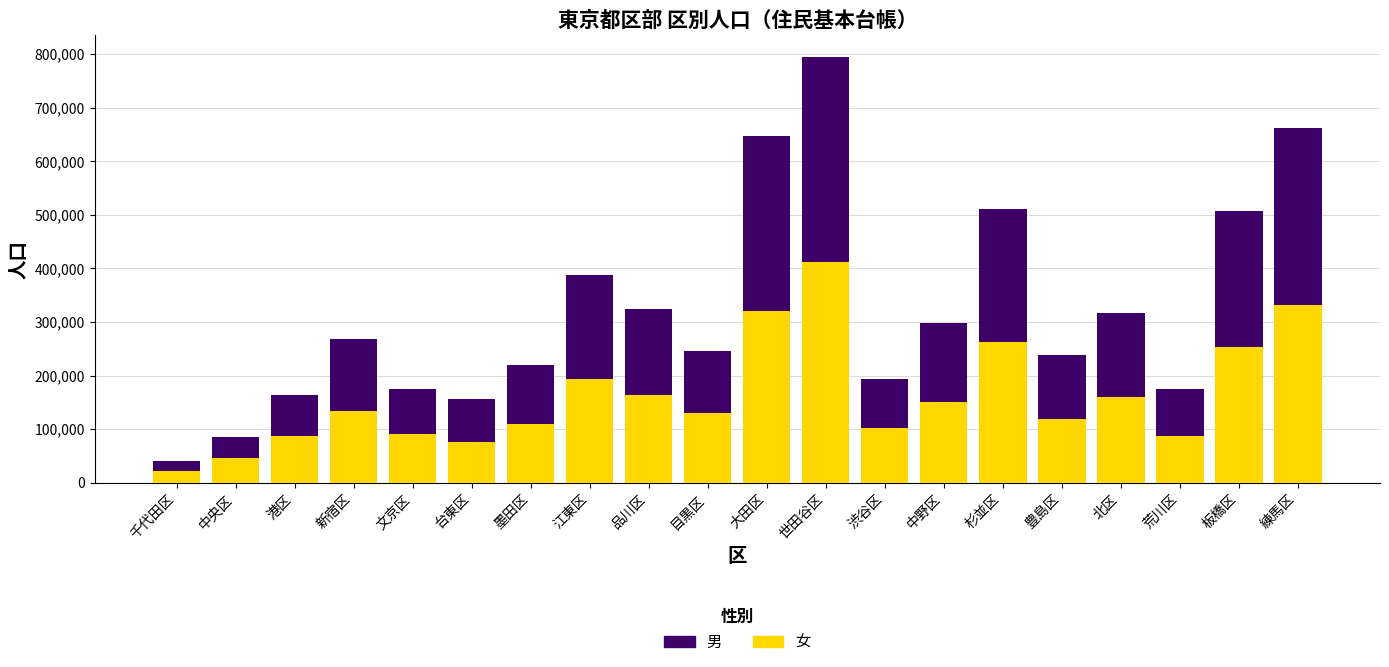

What is the total value across all series at 江東区?

387816